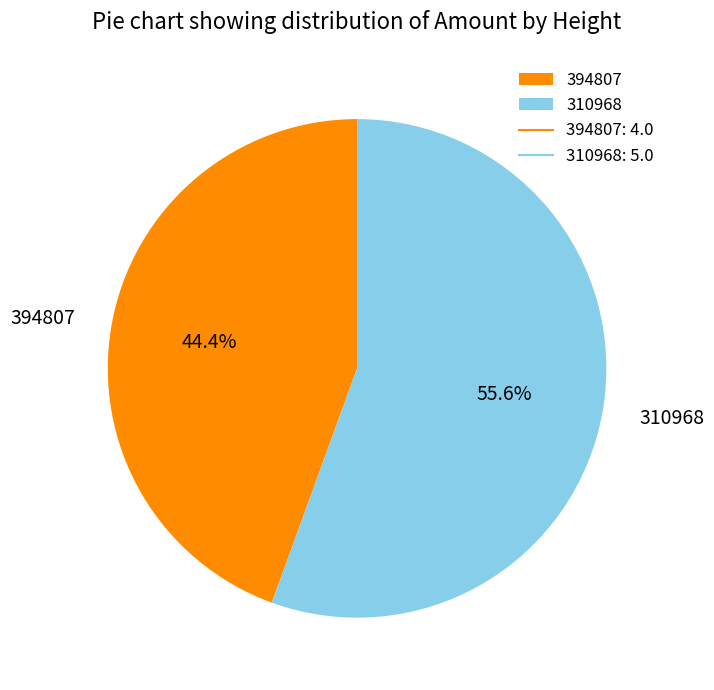

Which slice is the largest?

310968